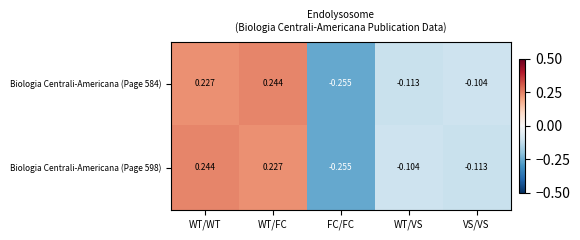

Between WT/FC and FC/FC, which series saw the biggest shift?

Biologia Centrali-Americana (Page 584)